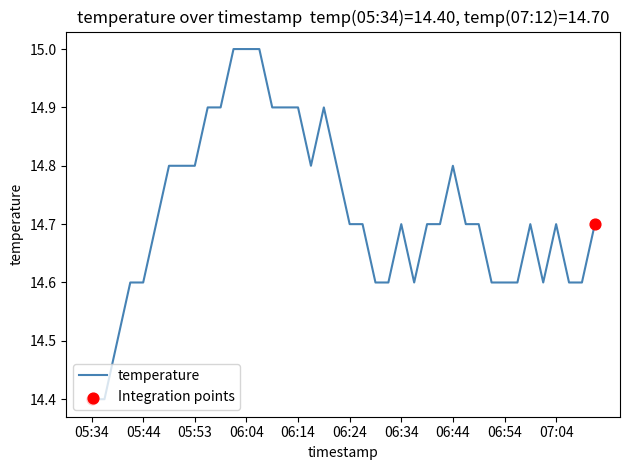

What is the maximum value shown in the chart?

15.0